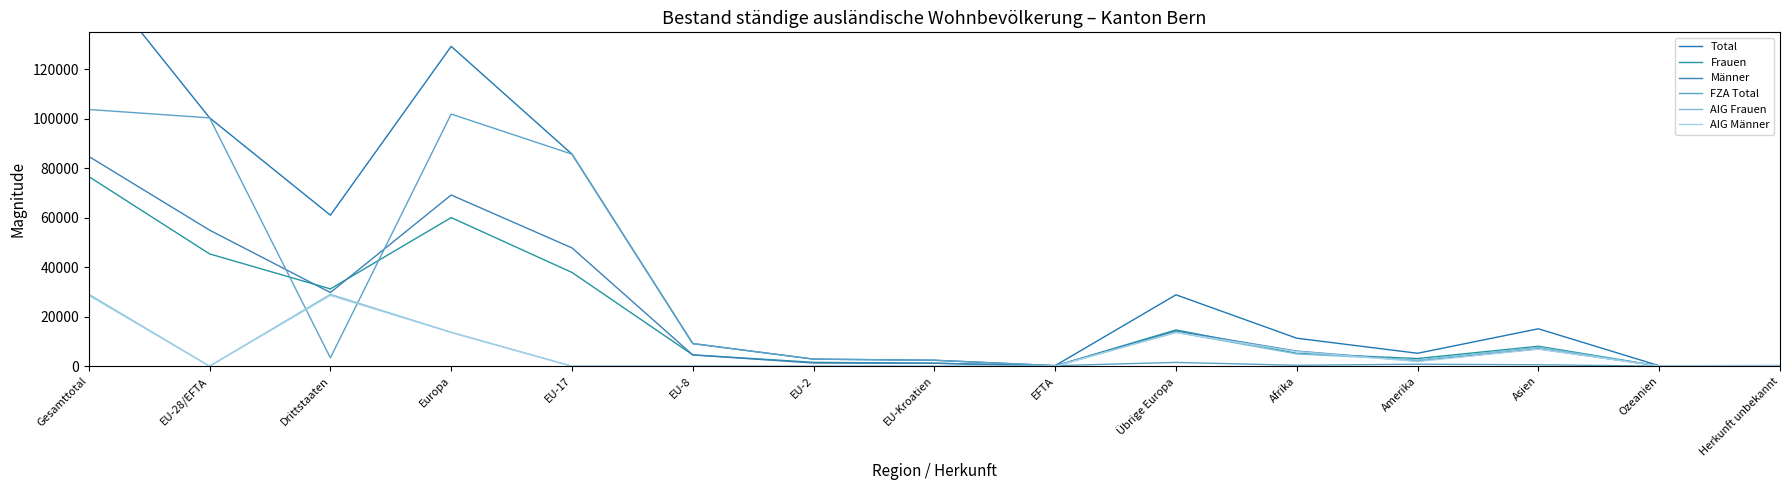

What is the difference between the Frauen values at Übrige Europa and Drittstaaten?

16588